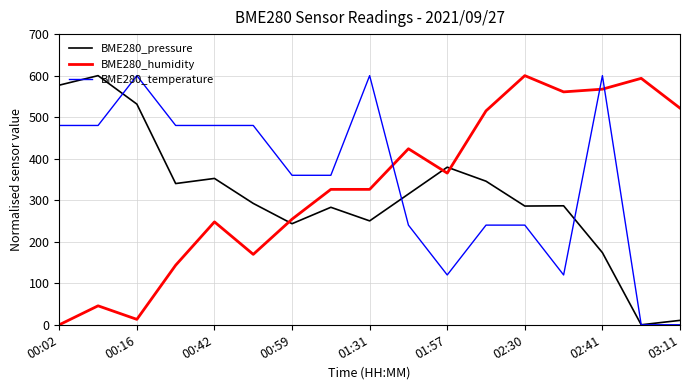

List the series in order of their overall mean, lowest first.

BME280_pressure, BME280_humidity, BME280_temperature